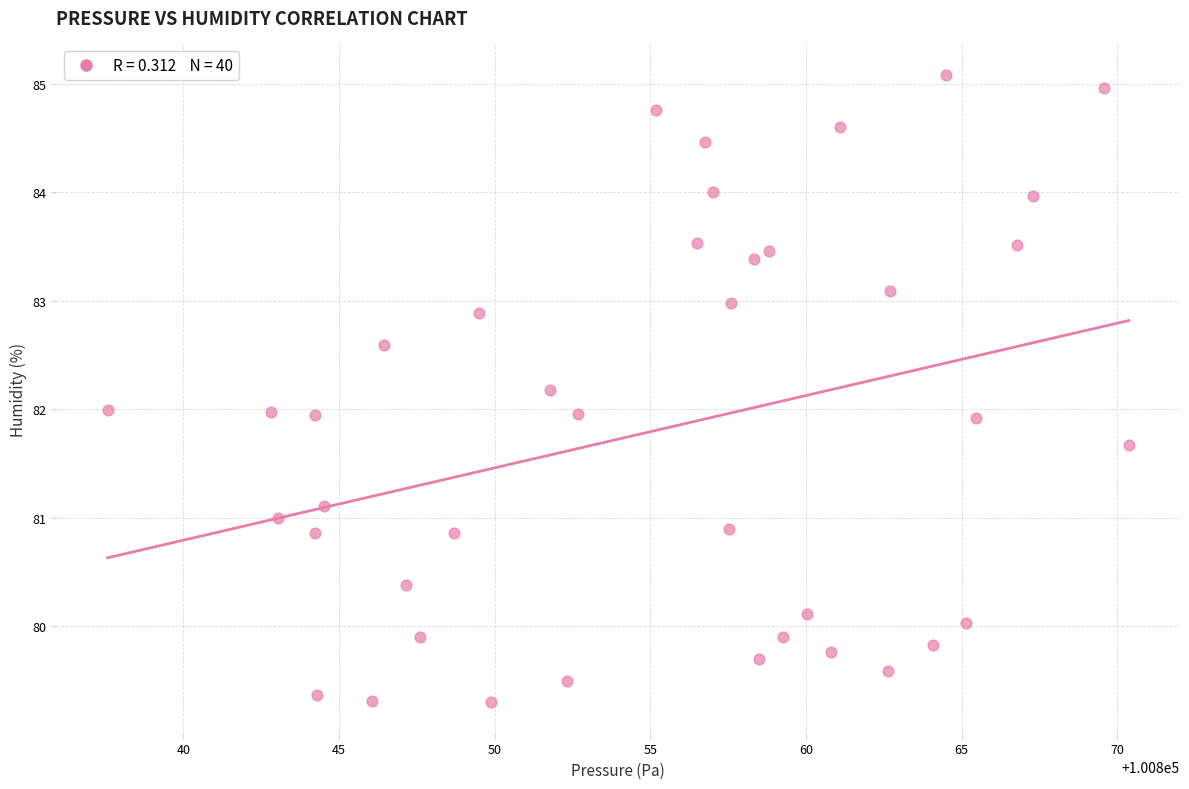

What is the range of X values (max minus min)?

32.8